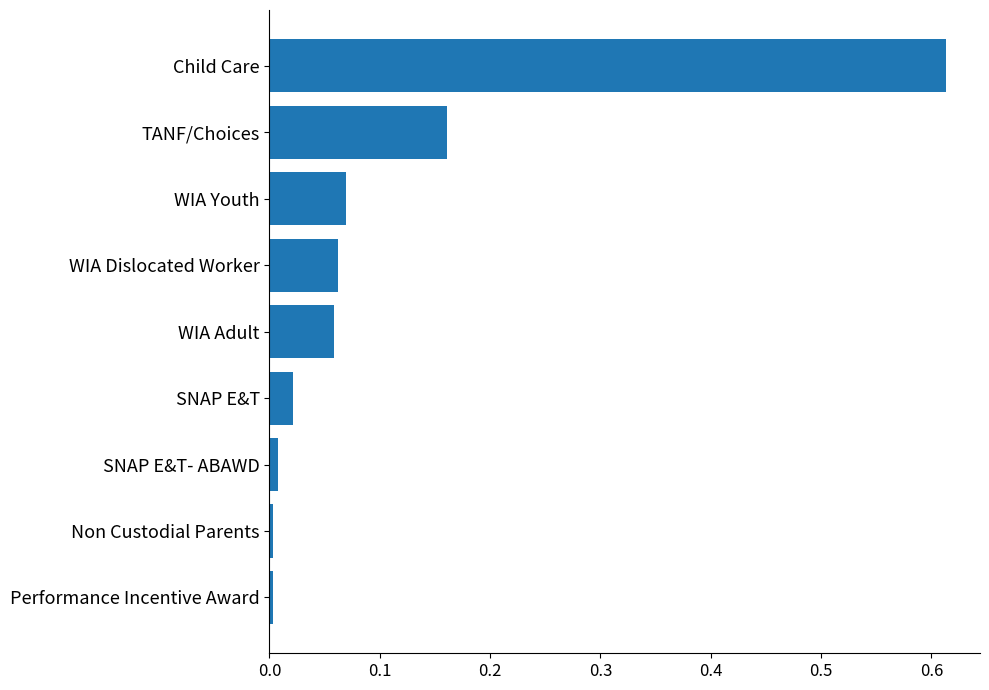

Are the bars grouped side by side (vs. stacked)?

No